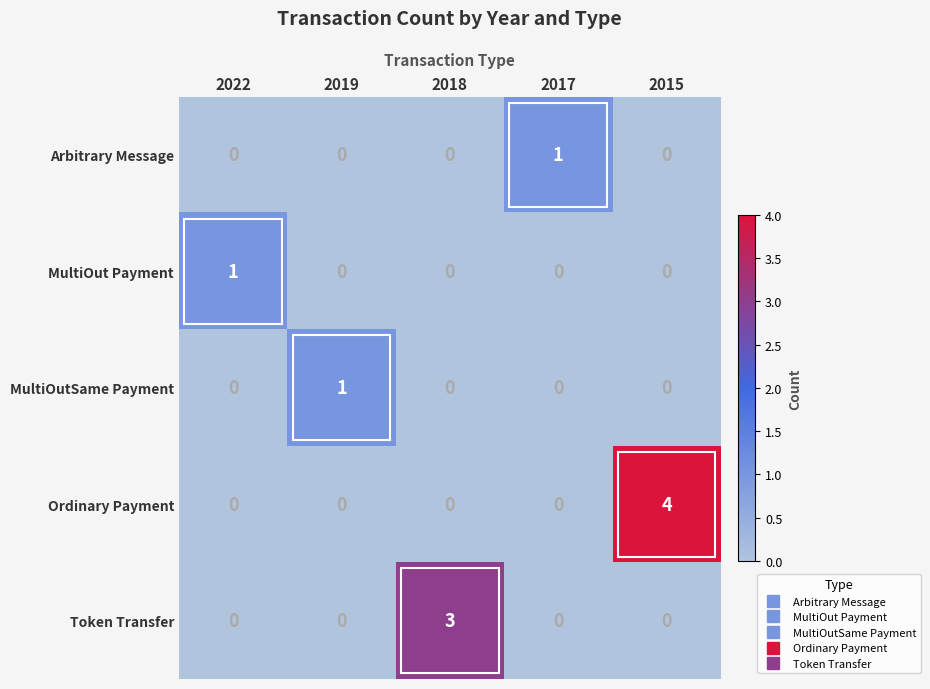

Between 2017 and 2015, which series saw the biggest shift?

Ordinary Payment